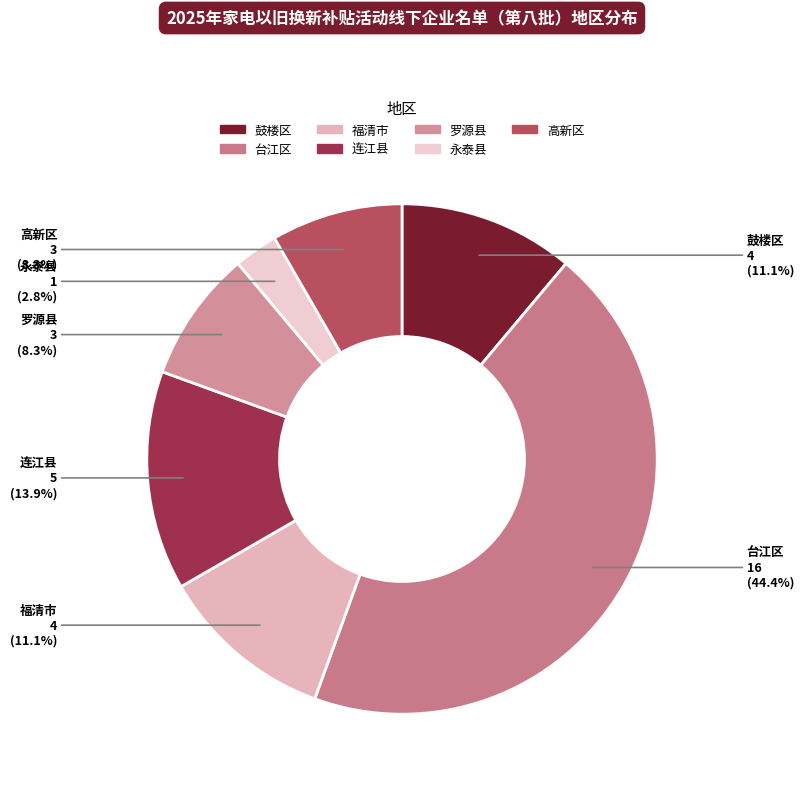

To the nearest percent, what is the difference between the 台江区 and 福清市 slice percentages?

33%